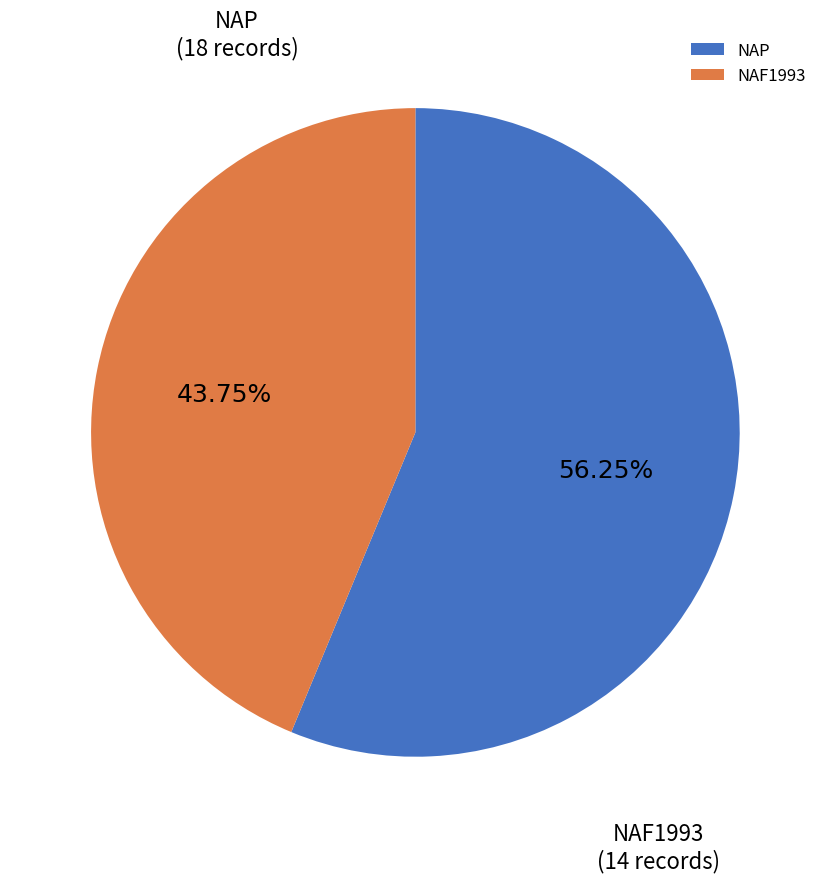

How many segments does this pie chart have?

2